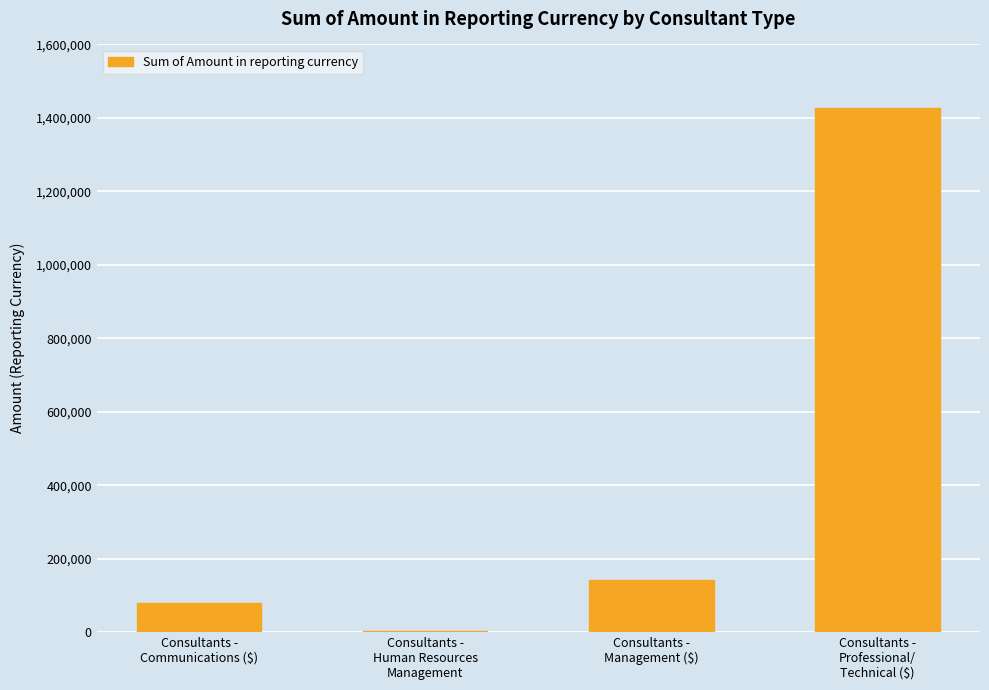

What is the average value?

413022.3